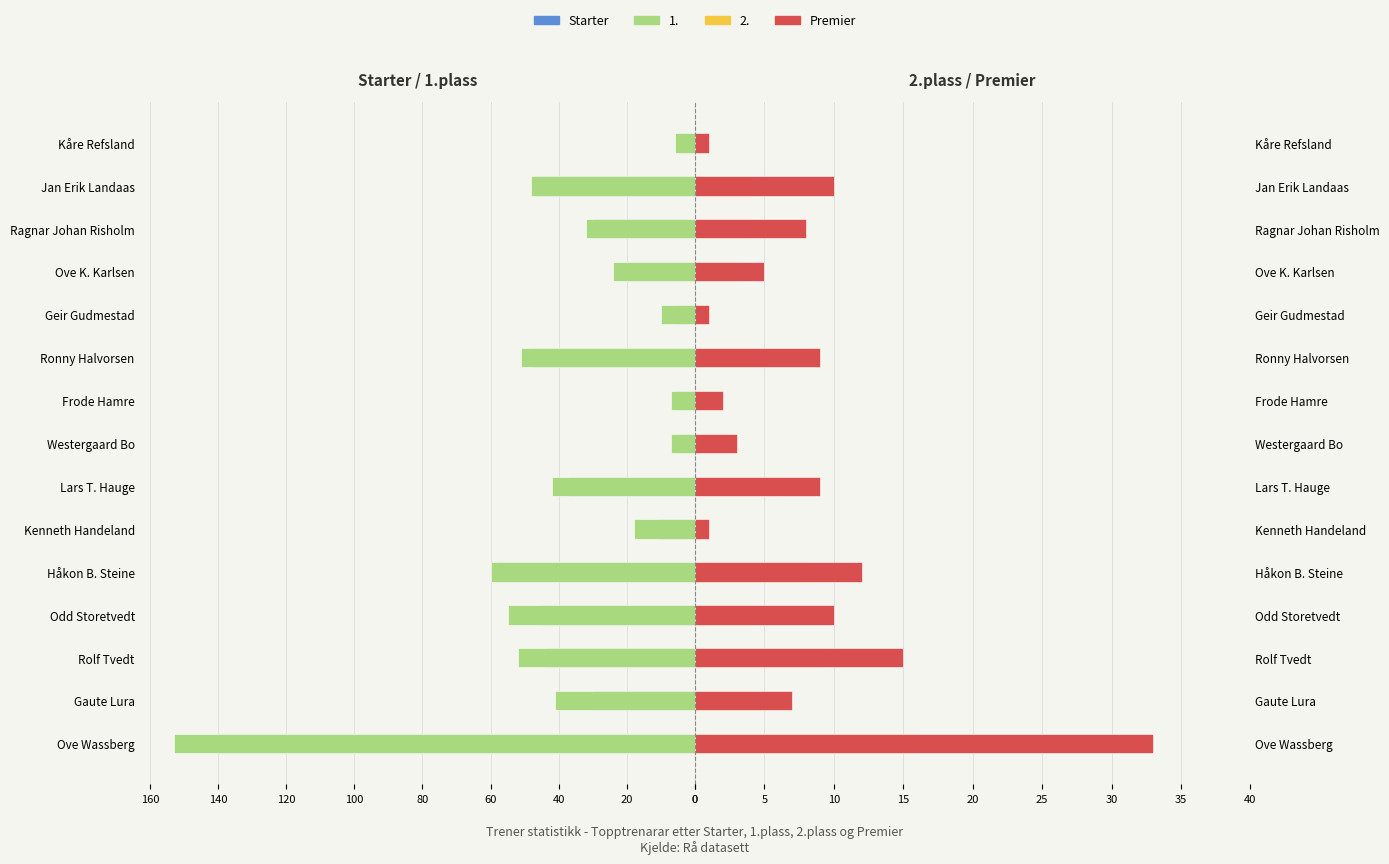

Which has a higher value, Gaute Lura or Ove K. Karlsen?

Ove K. Karlsen